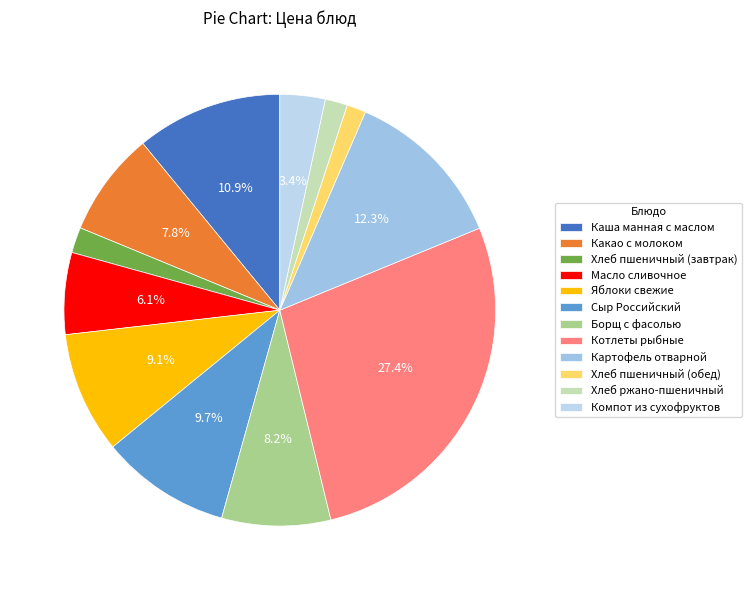

To the nearest percent, what is the average slice percentage?

8%